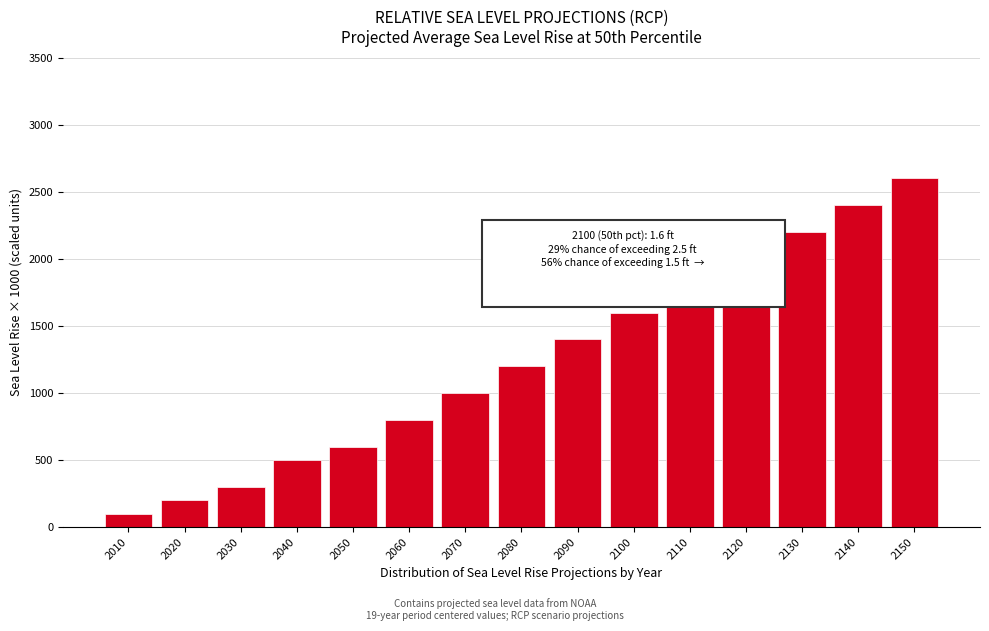

Reading right to left, extract all data points from this chart.

2150=2600	2140=2400	2130=2200	2120=2000	2110=1800	2100=1600	2090=1400	2080=1200	2070=1000	2060=800	2050=600	2040=500	2030=300	2020=200	2010=100